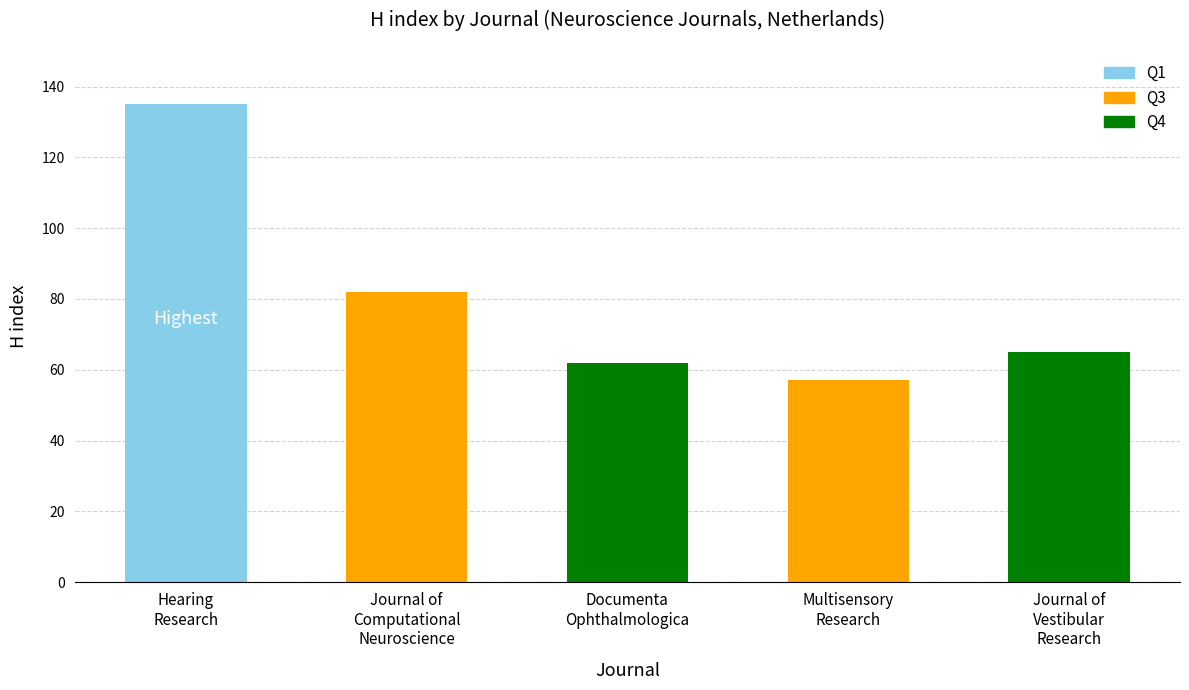

What is the sum of all values?

401